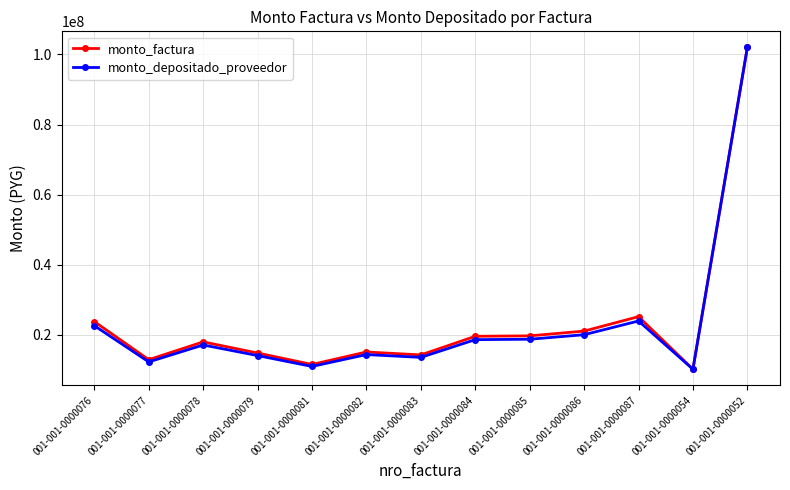

At which label does monto_depositado_proveedor first exceed 17117673?

001-001-0000076